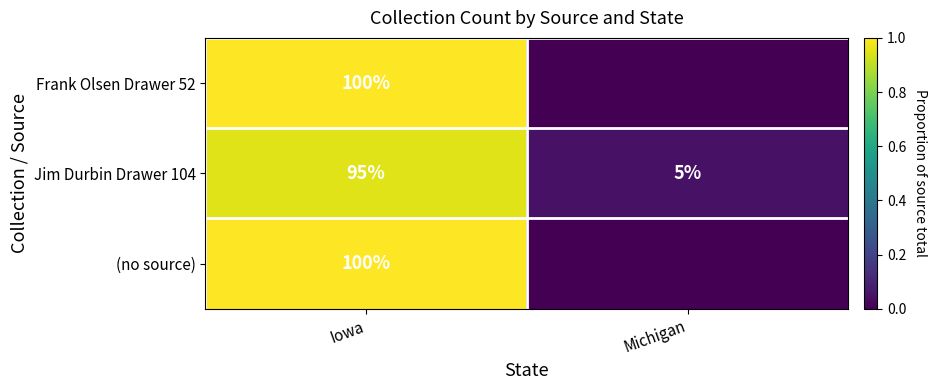

At which category is the sum across all series the highest?

Iowa